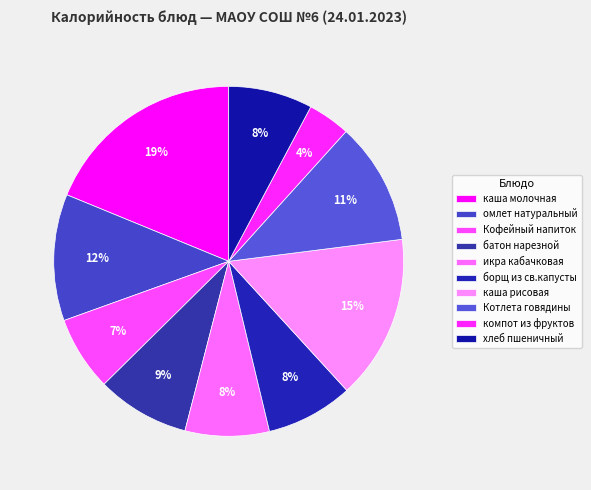

Count the number of slices in the pie.

10